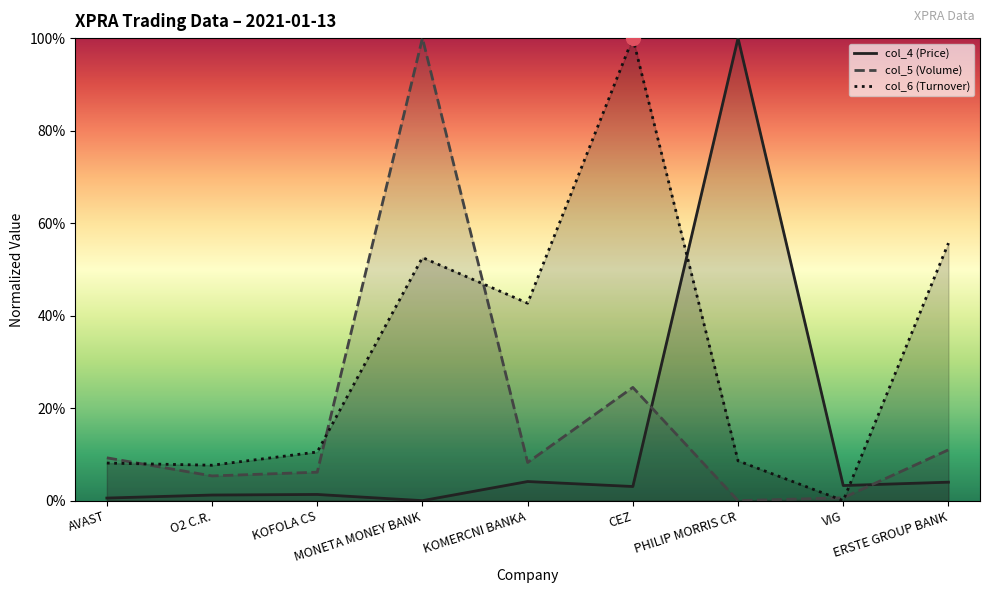

The col_5 (Volume) series shows 0.0 at VIG. True or false?

False